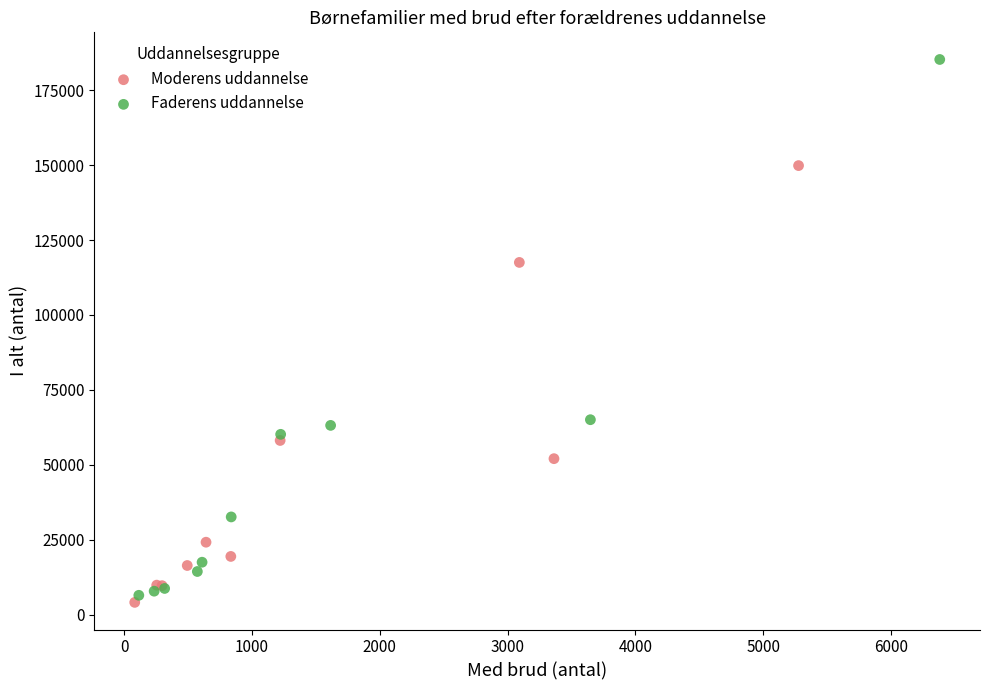

Which series reaches the maximum Y coordinate?

Faderens uddannelse